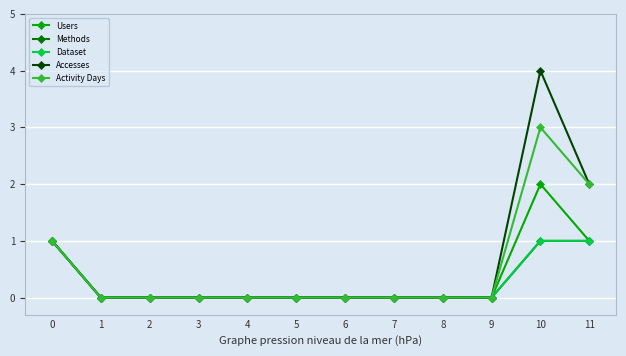

True or false: Dataset has more than 0 points higher than both neighbors.

False